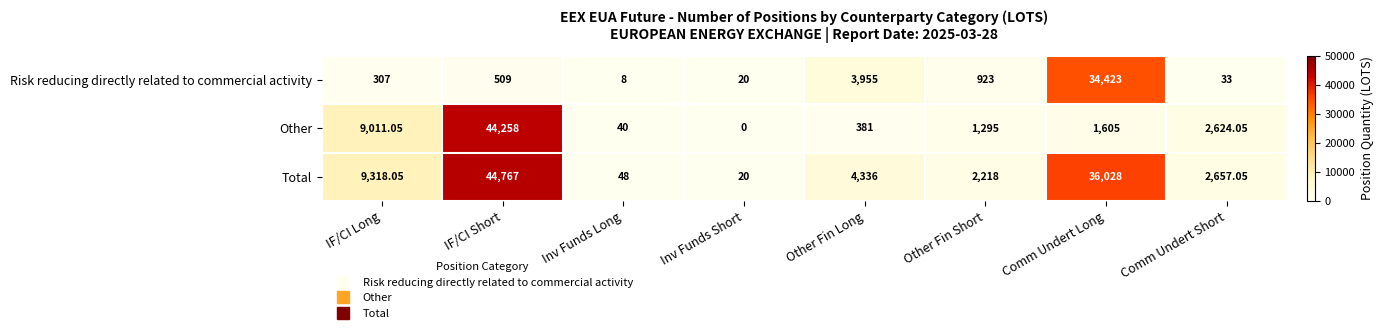

Which label corresponds to the largest value in the chart?

IF/CI Short